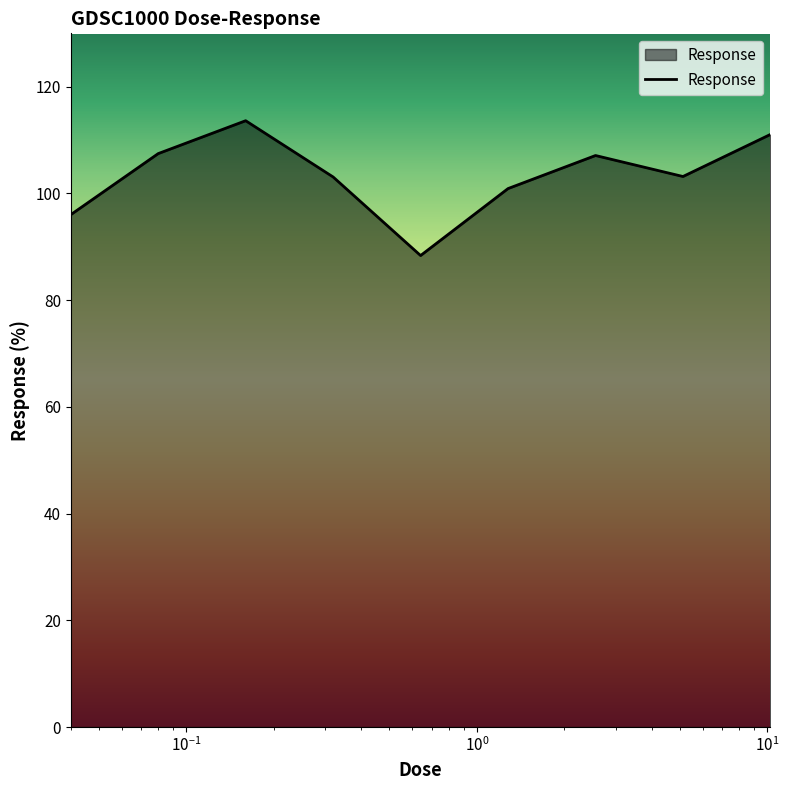

What is the greatest value displayed?

113.6